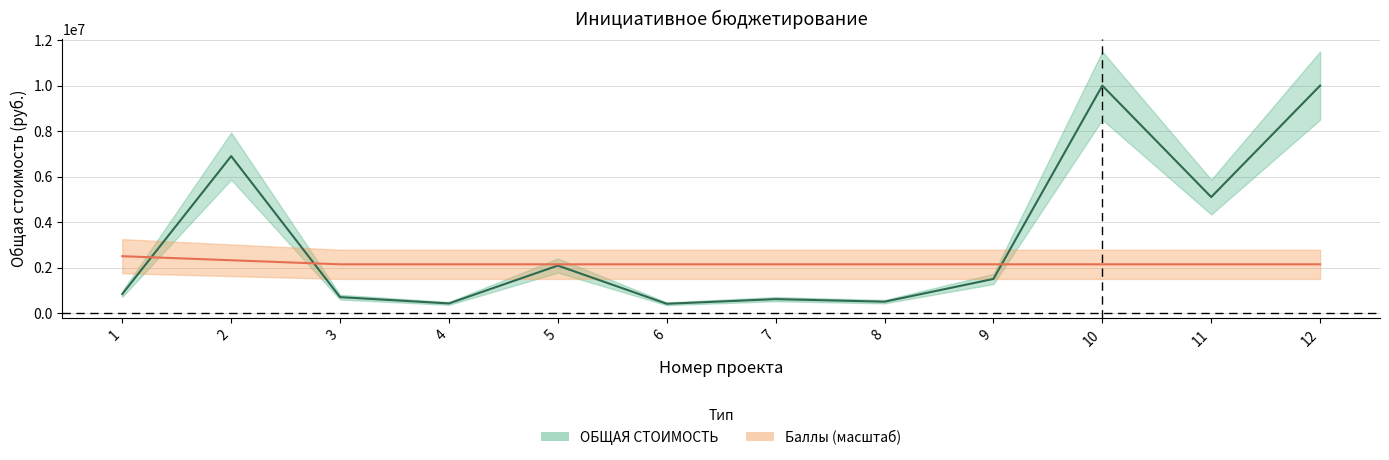

List the series in order of their peak value, highest first.

ОБЩАЯ СТОИМОСТЬ, Баллы